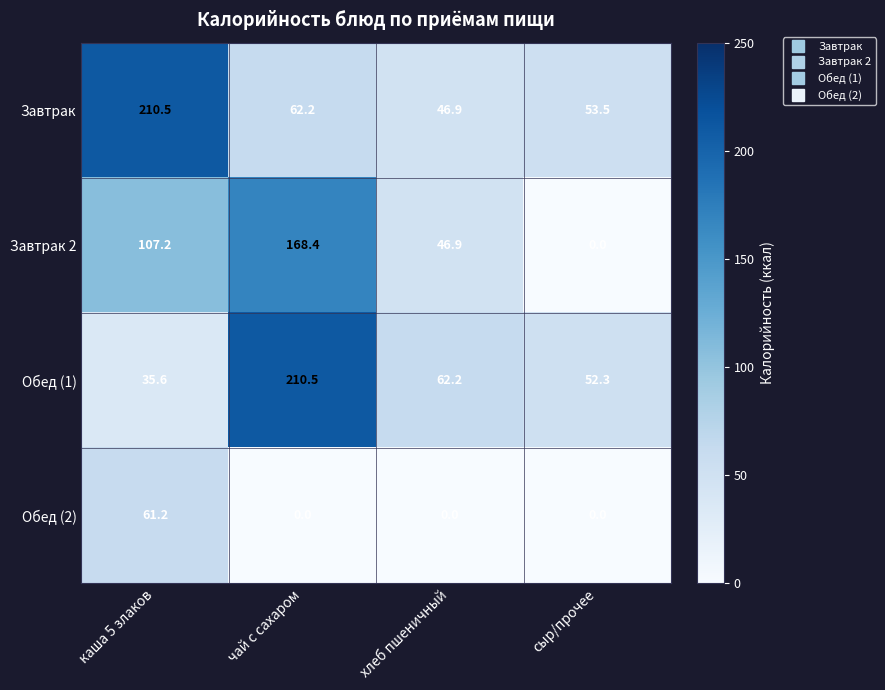

What is the difference between the maximum and minimum values in the Завтрак series?

163.6